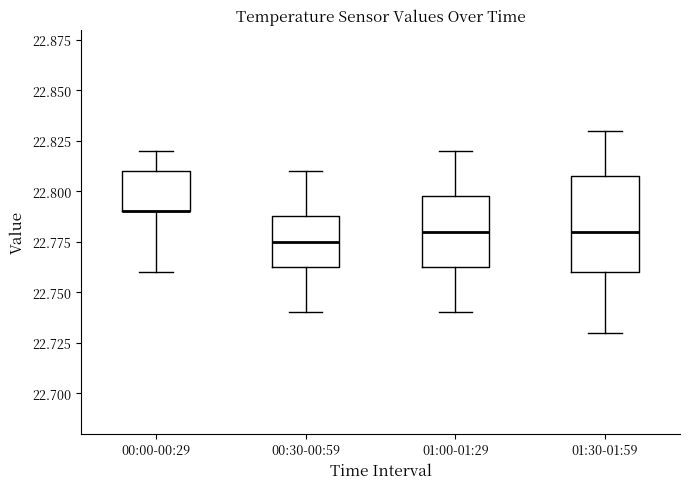

Reading left to right, transcribe this box plot: for each box, give where its median line is, the range the box spans, and where its two whiskers end, as read against the y-axis. The values are not printed on the chart, so give them approximately, as read against the axis.

00:00-00:29: median 22.790 (drawn on the box's lower edge), box 22.790 to 22.810, whiskers 22.760 to 22.820
00:30-00:59: median 22.775, box 22.765 to 22.790, whiskers 22.740 to 22.810
01:00-01:29: median 22.780, box 22.765 to 22.800, whiskers 22.740 to 22.820
01:30-01:59: median 22.780, box 22.760 to 22.810, whiskers 22.730 to 22.830